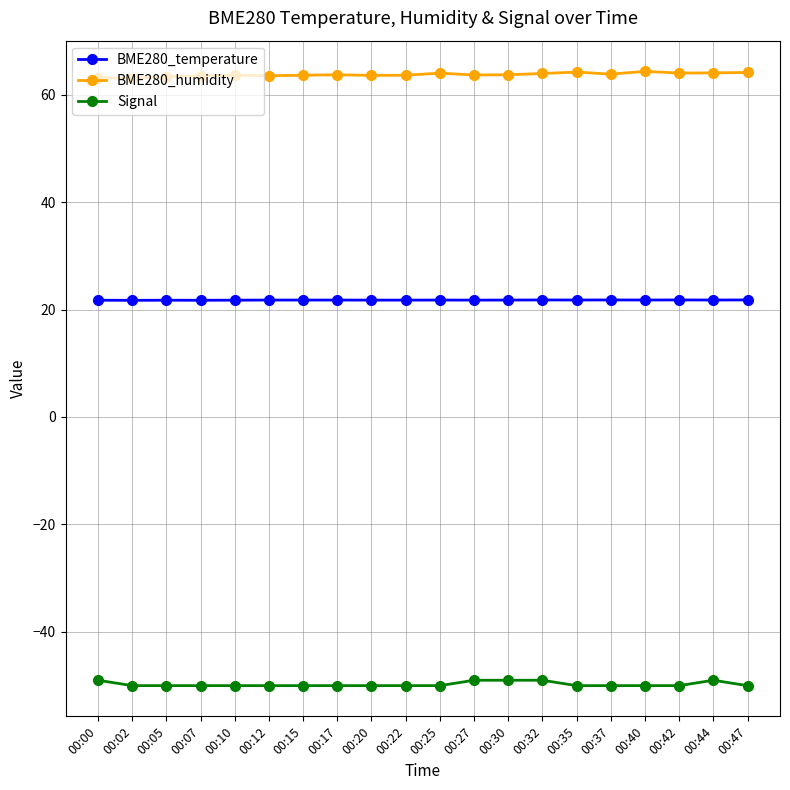

True or false: BME280_temperature and BME280_humidity intersect in this chart.

False